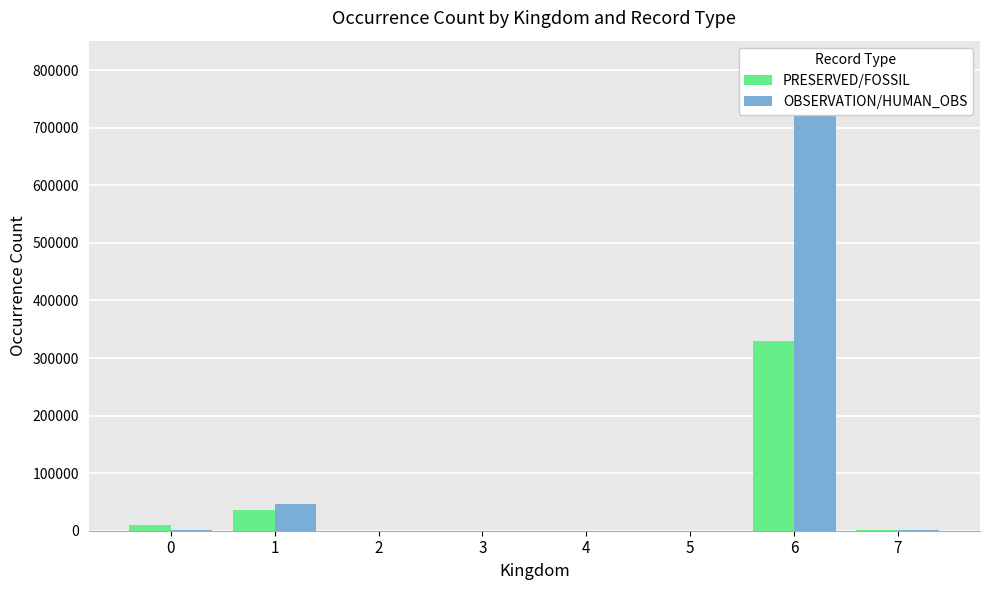

How many bars are there in total?

16